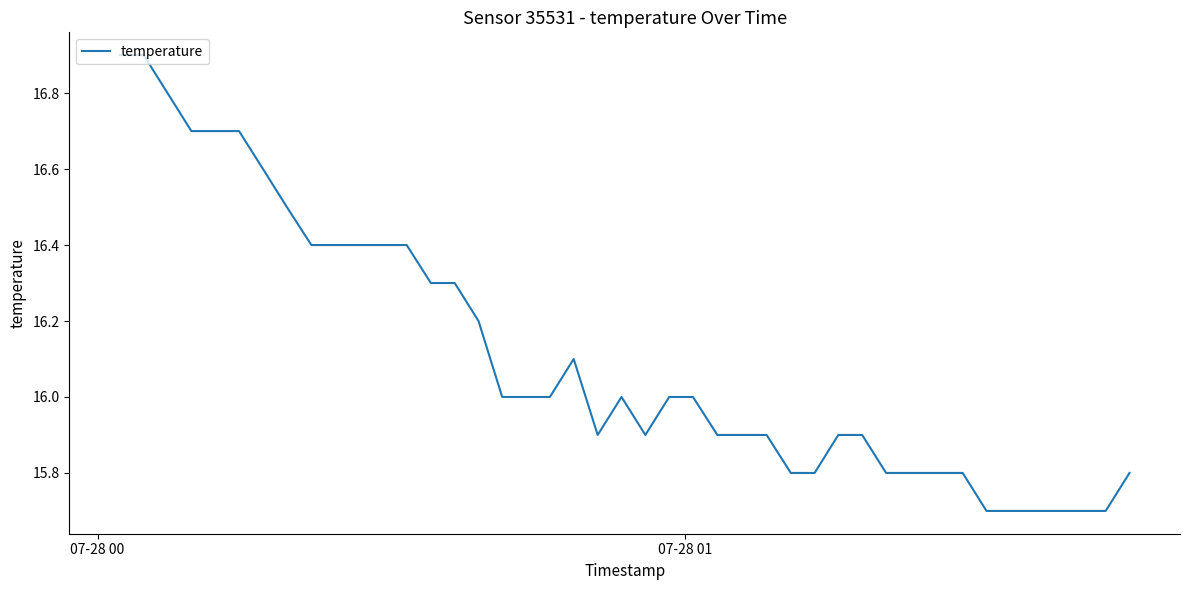

What is the minimum value shown in the chart?

15.7